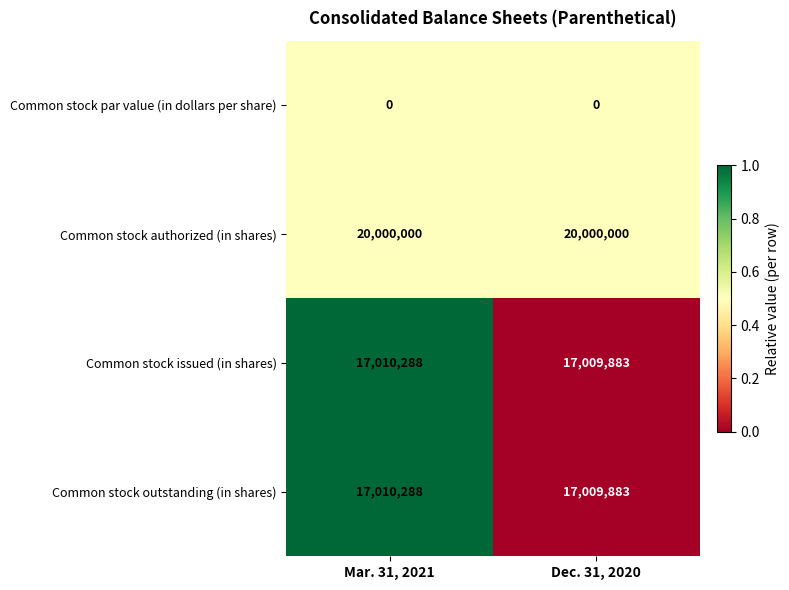

The Common stock authorized (in shares) series shows 20000000 at Mar. 31, 2021. True or false?

True